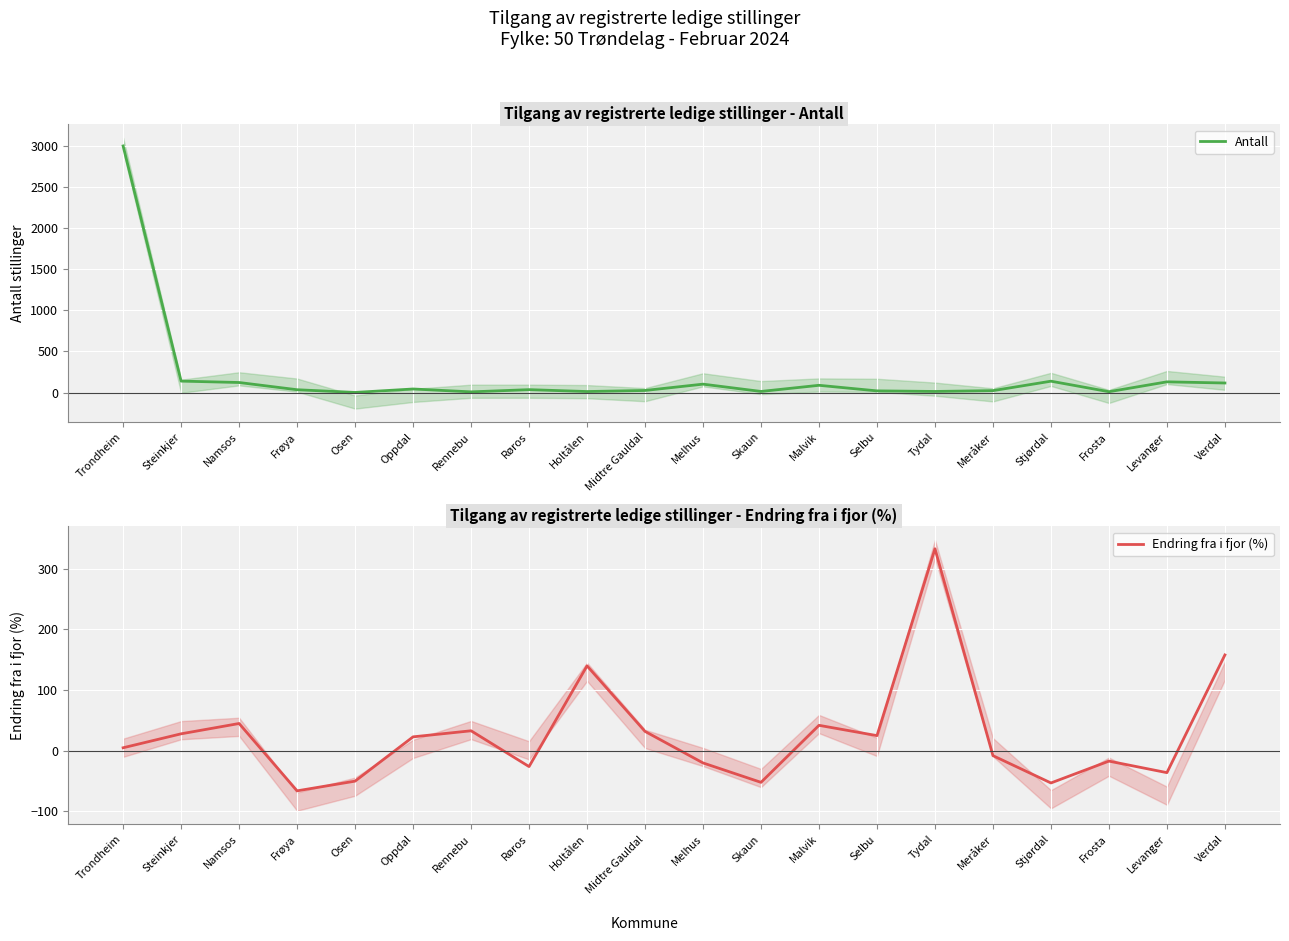

The Endring fra i fjor (%) series shows 23 at Oppdal. True or false?

True